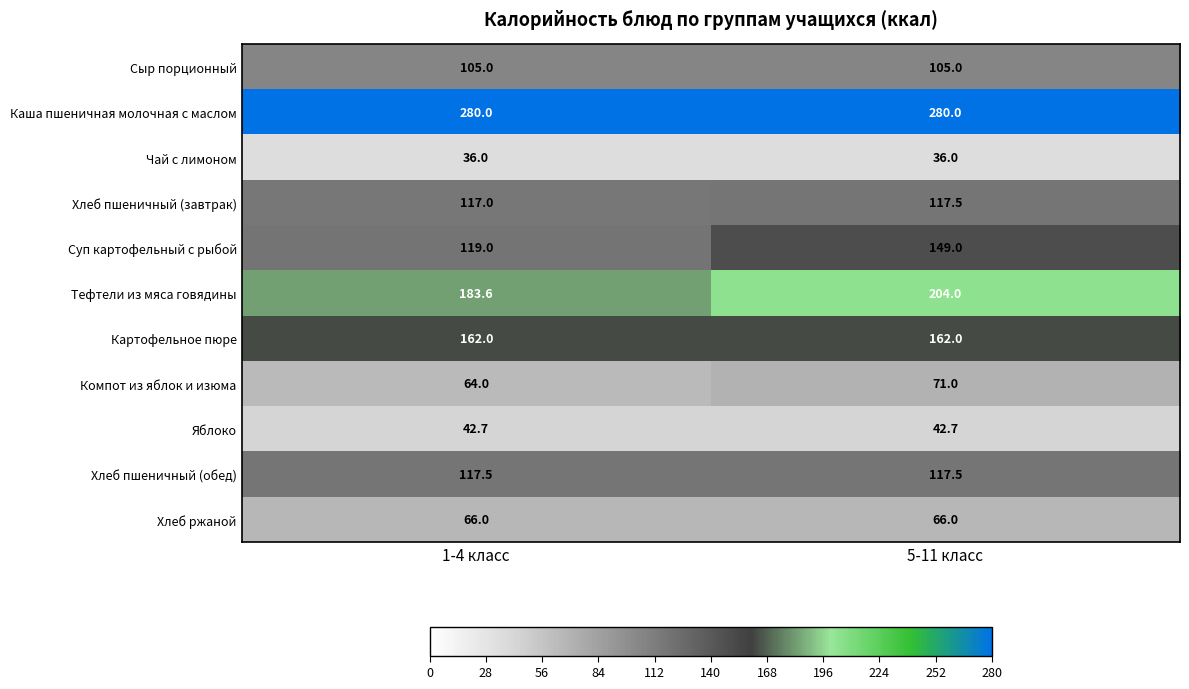

Which series has the largest total across all categories?

Каша пшеничная молочная с маслом